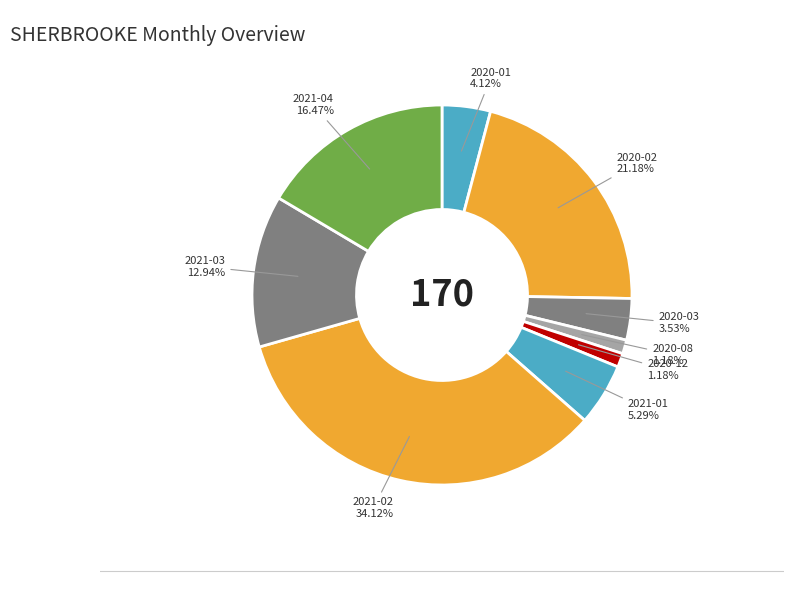

How many slices are in this pie chart?

9